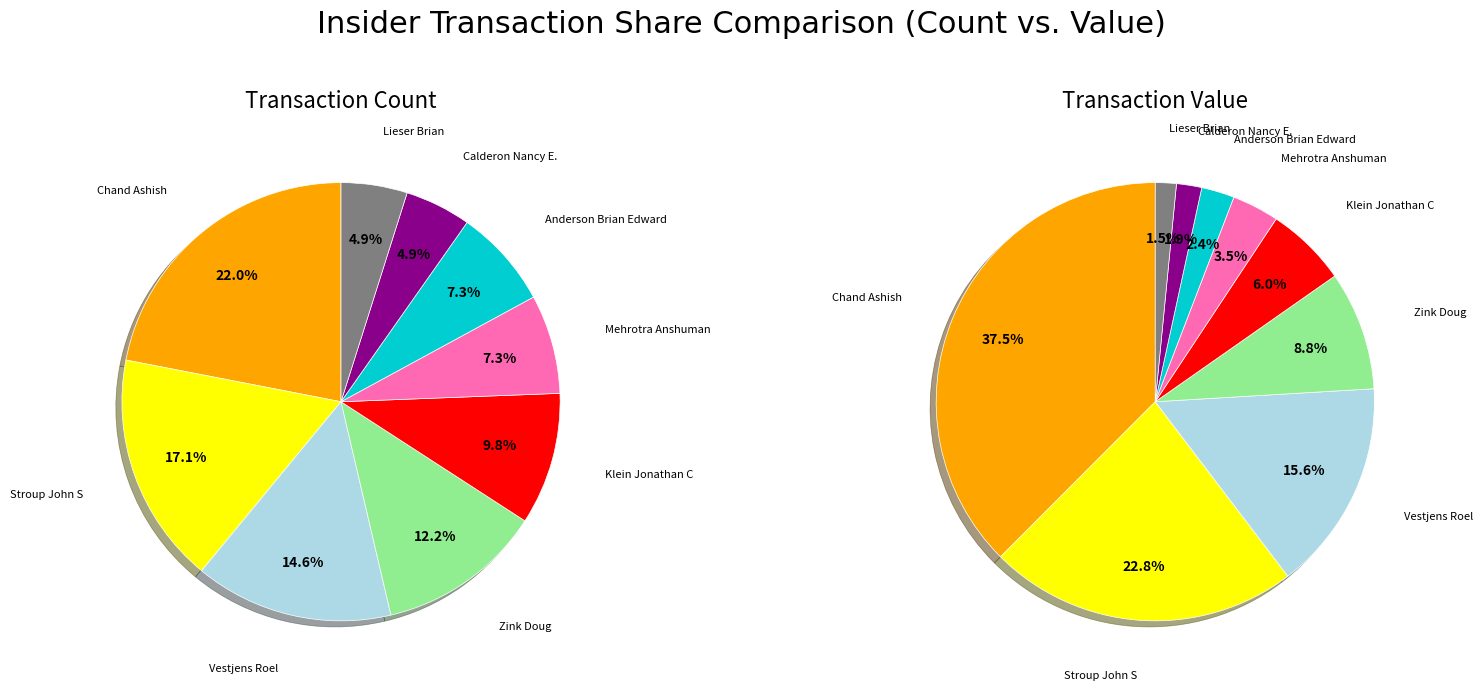

What percentage do Anderson Brian Edward and Stroup John S together represent?

24.4%